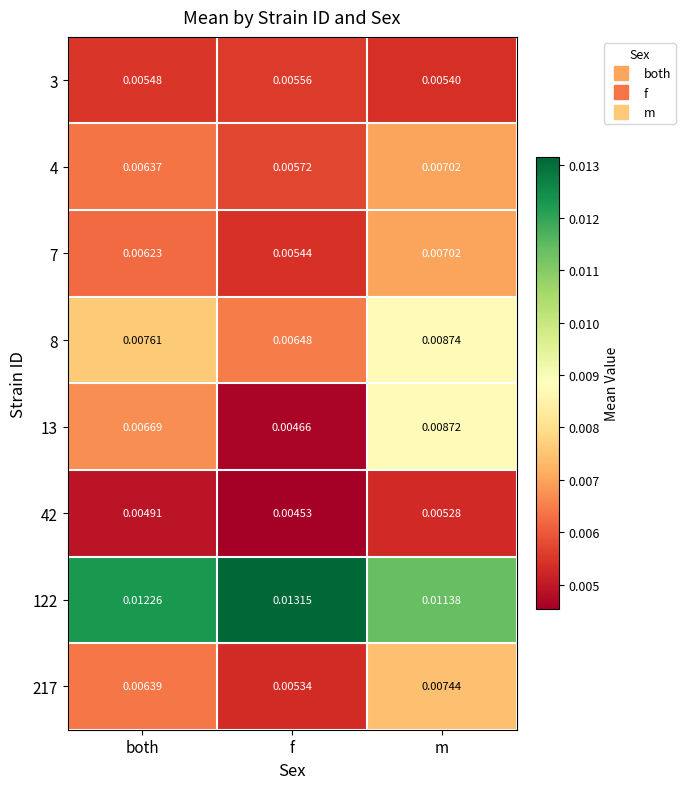

At which label does 4 reach its peak?

m